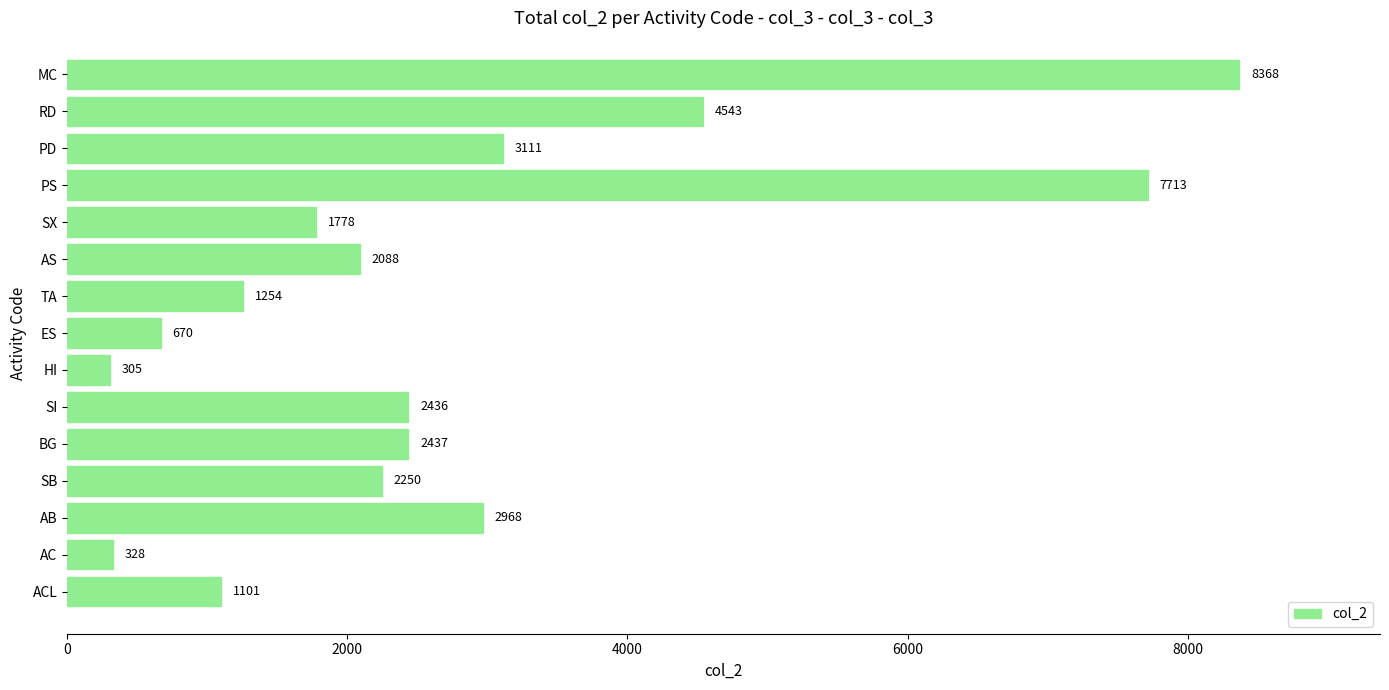

What is the difference between the second highest and second lowest values?

7385